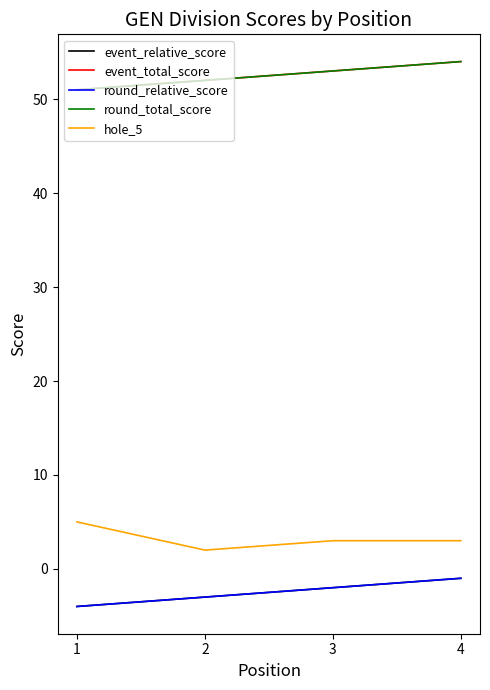

True or false: round_total_score and event_relative_score cross at least once.

False